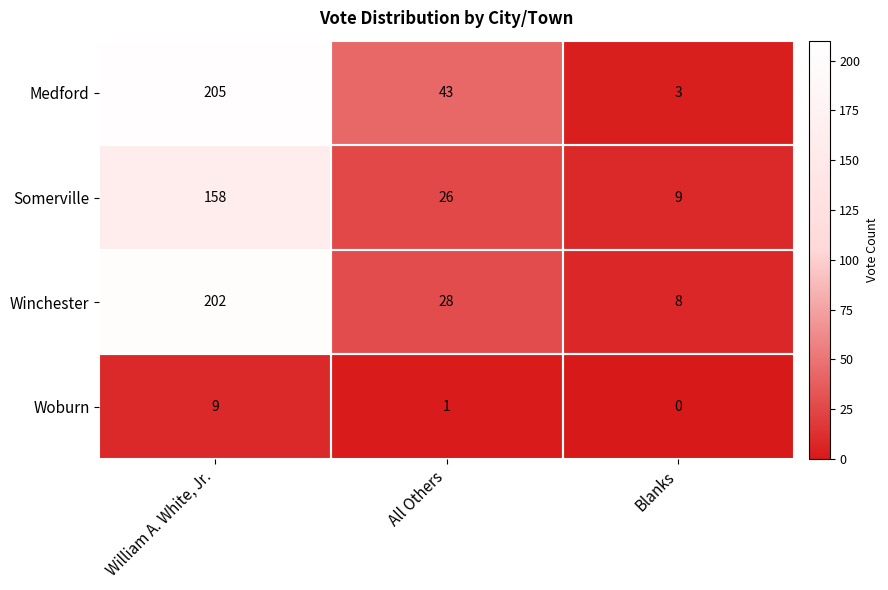

Where does the Somerville series first go above 26?

William A. White, Jr.